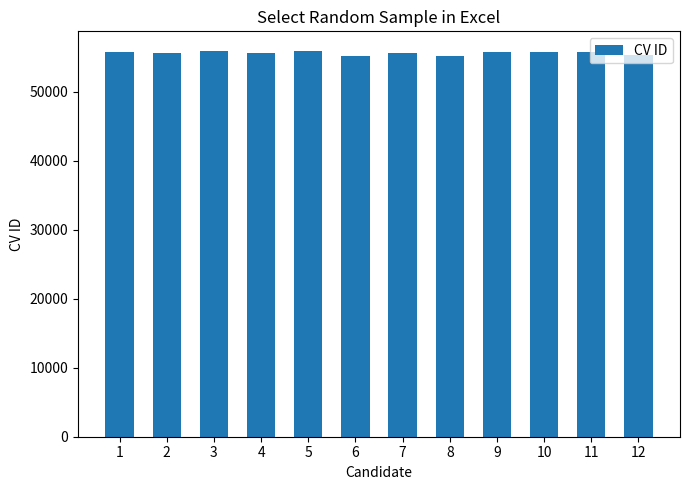

What is the value of the 1st bar from the left?

55734